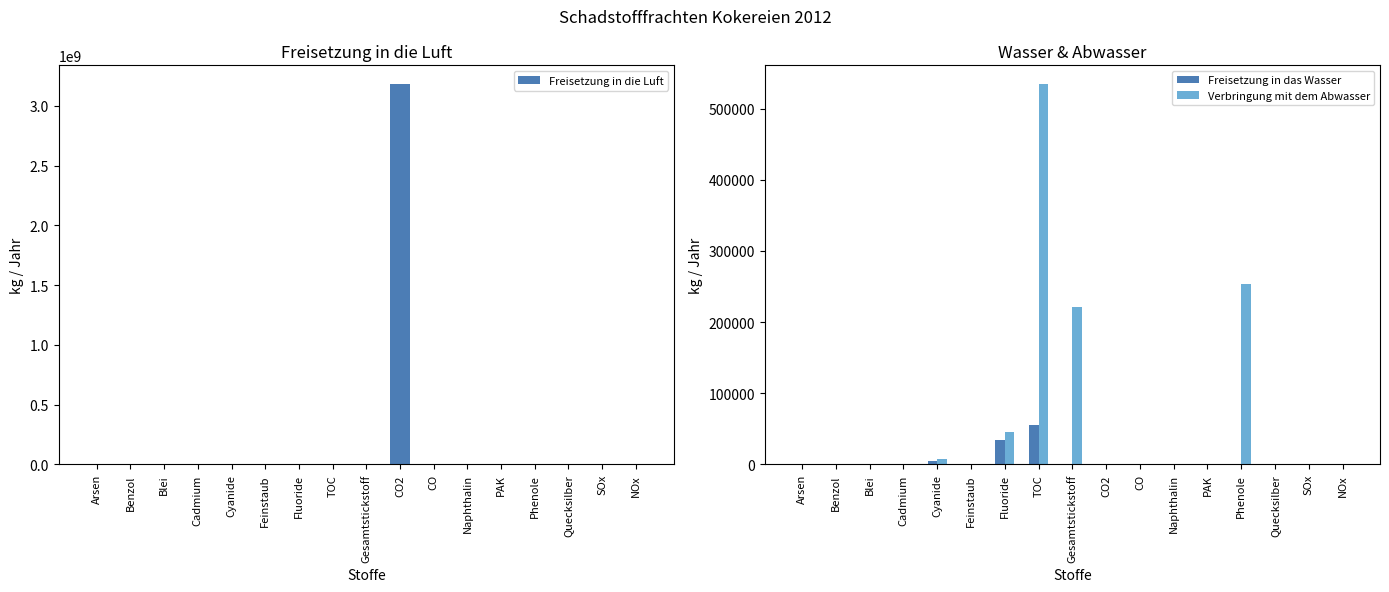

Reading left to right, transcribe all the data shown in this chart.

Freisetzung in die Luft: 0	7250	0	0	0	112000	0	0	0	3179000000	2168000	219	466	0	0	1326000	2638000
Freisetzung in das Wasser: 9	0	0	0	5300	0	33800	55300	0	0	0	0	0	20	0	0	0
Verbringung mit dem Abwasser: 24	0	26	15	7895	0	46100	534000	221000	0	0	0	22	253000	7	0	0